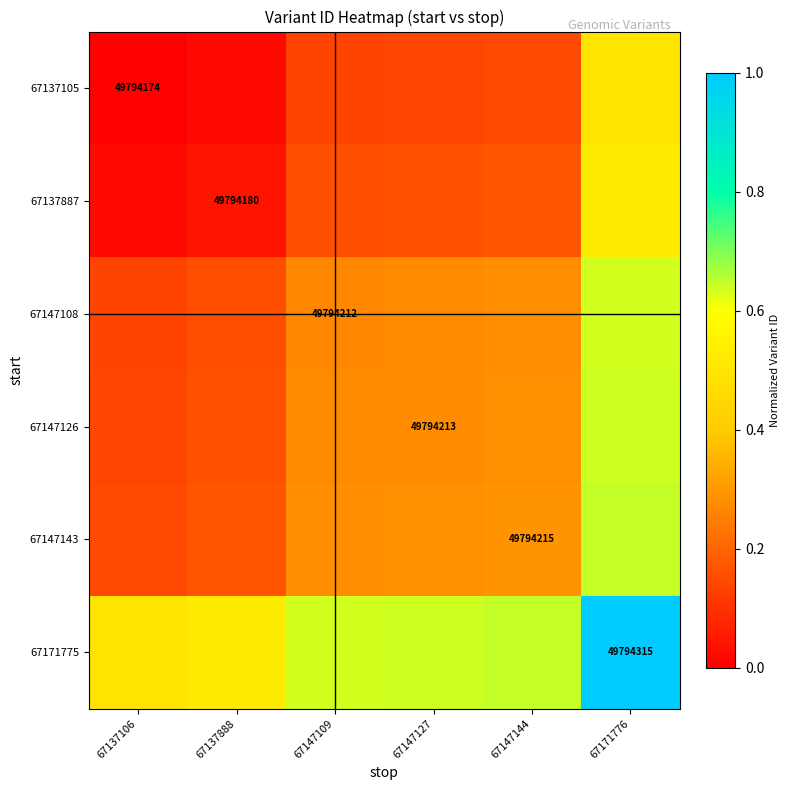

Rank the series at 67147144 from highest to lowest value.

67171775, 67147143, 67147126, 67147108, 67137887, 67137105